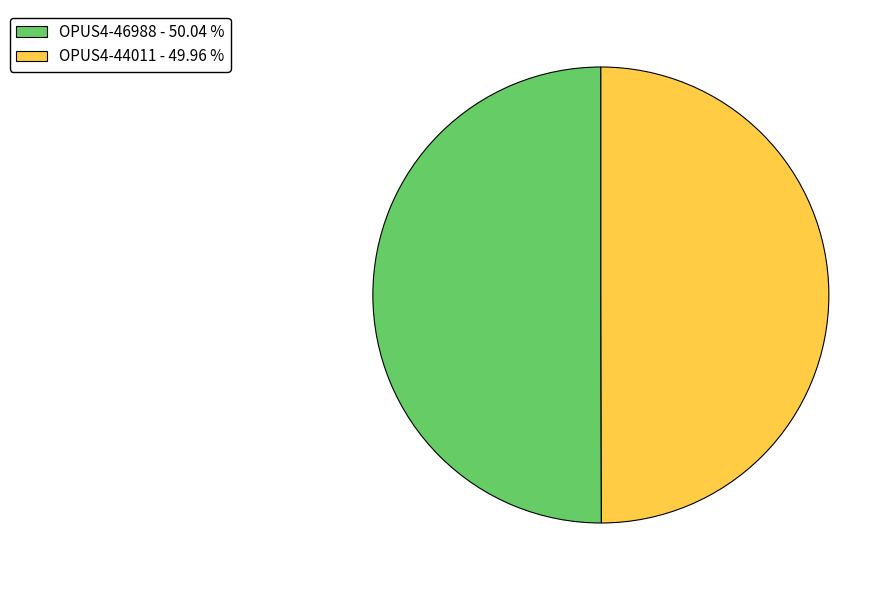

Do OPUS4-46988 - 50.04 % and OPUS4-44011 - 49.96 % together represent more than half of the pie?

Yes